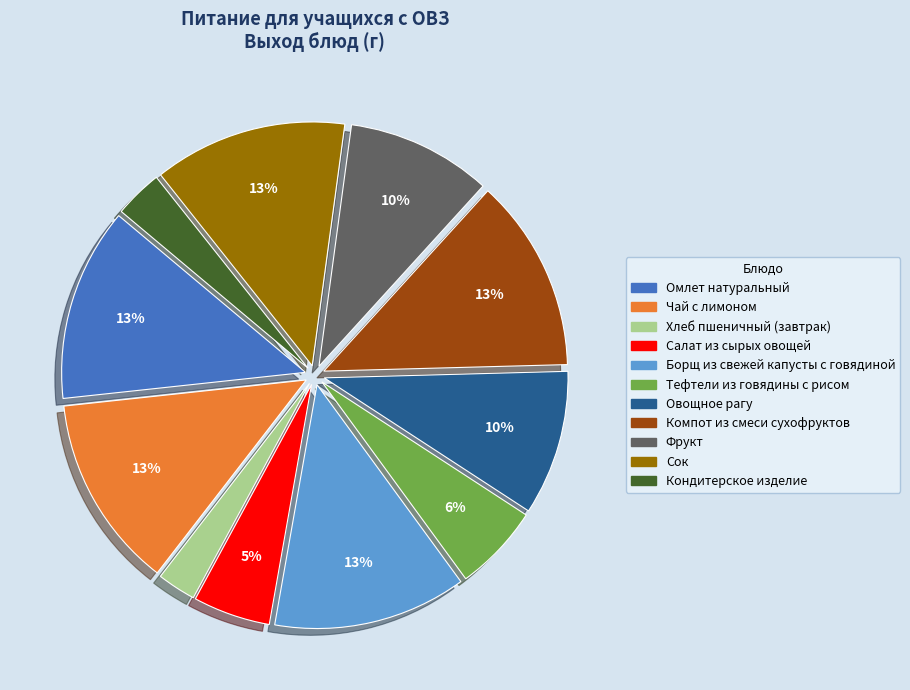

Is there any slice that represents more than half of the pie?

No